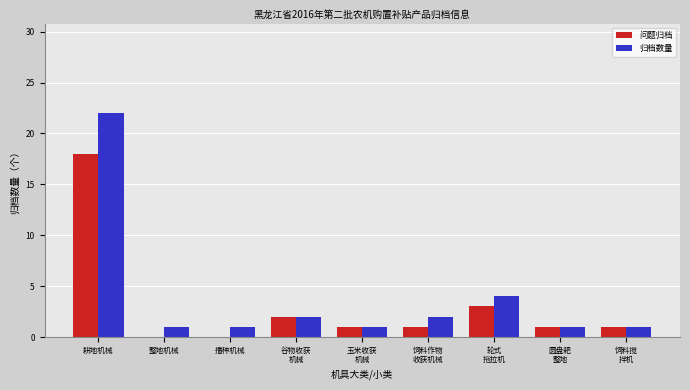

At which category is the sum across all series the highest?

耕地机械